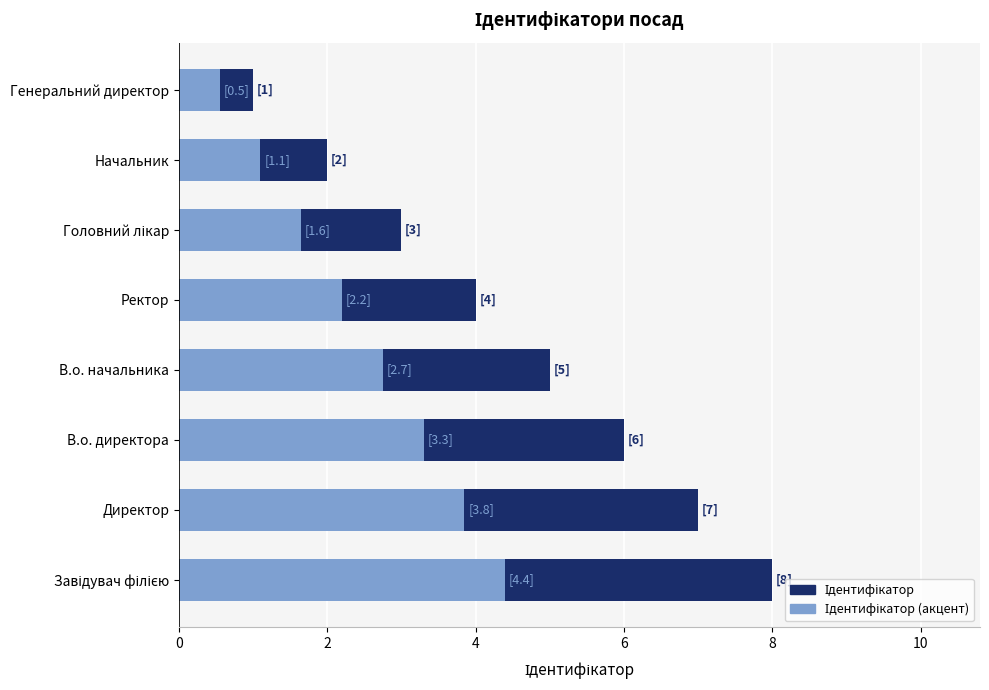

Rank the series at Директор from highest to lowest value.

Ідентифікатор, Ідентифікатор (акцент)